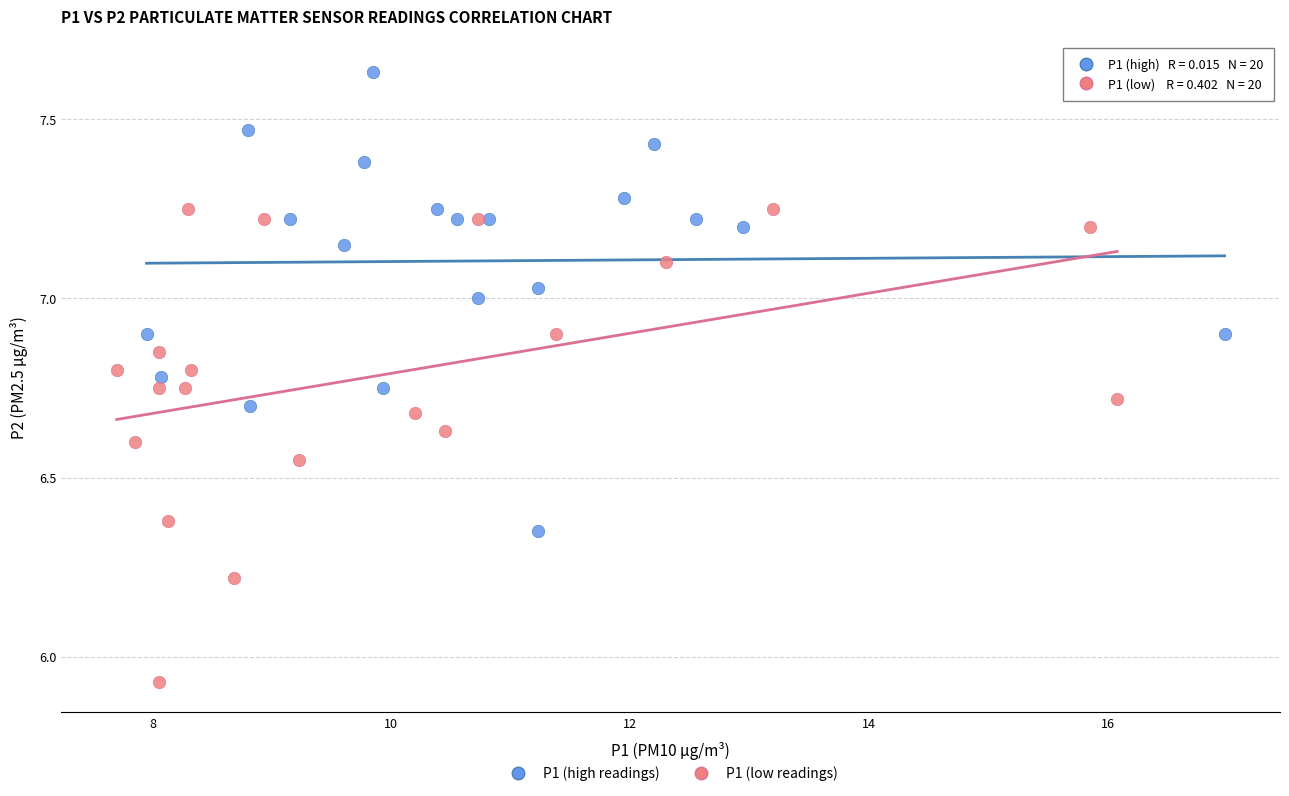

Which series contains the highest Y value?

P1 (high readings)